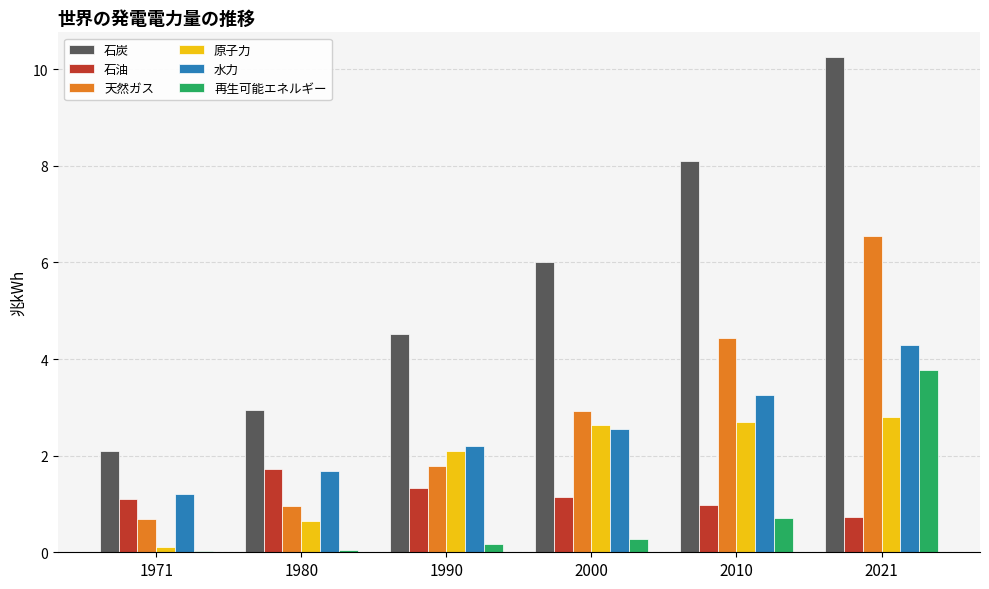

At which category does the chart reach its peak across all series?

2021